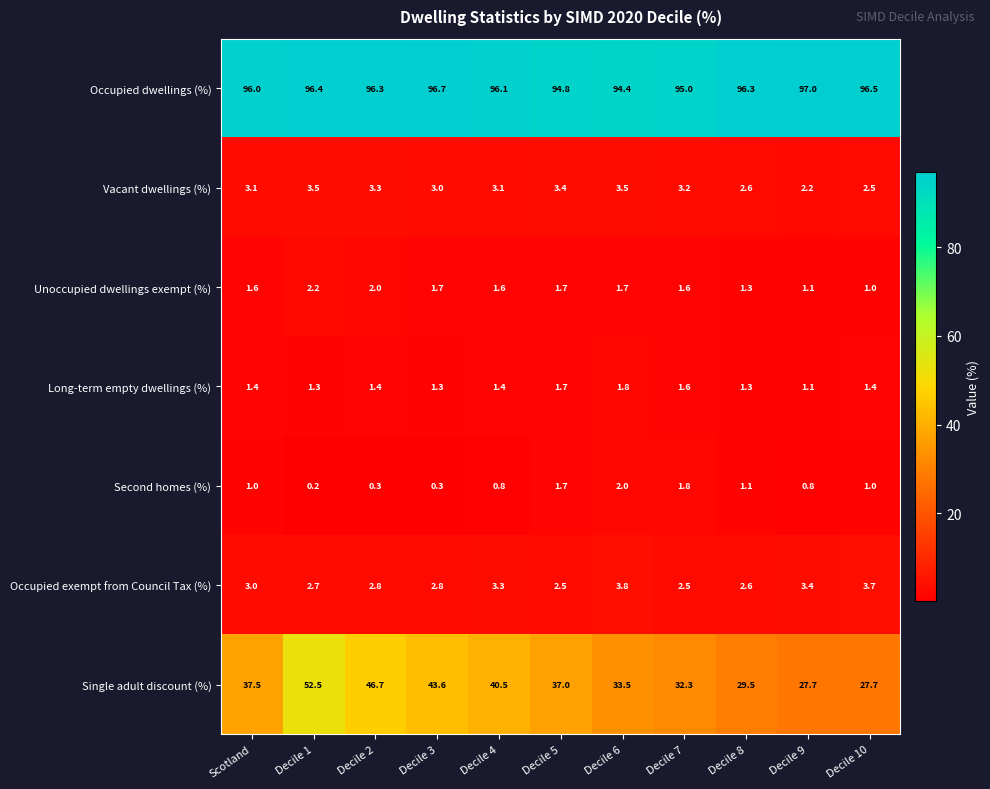

What is the lowest value of the Unoccupied dwellings exempt (%) series?

1.0